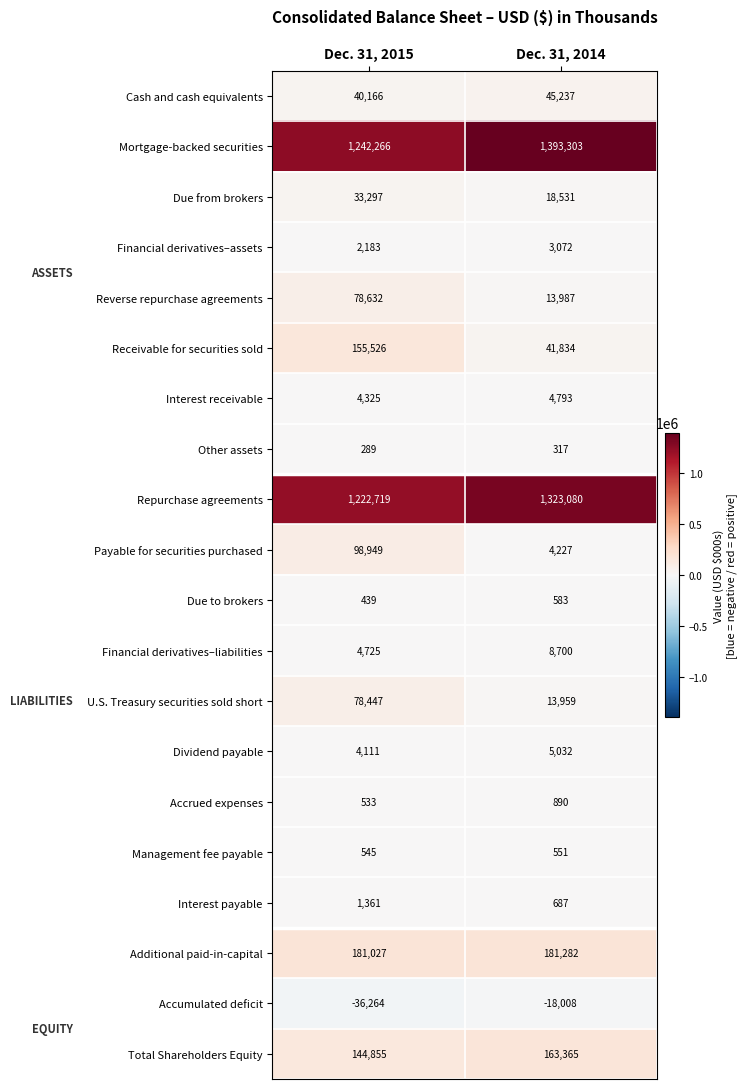

What is the sum of the Mortgage-backed securities values at Dec. 31, 2015 and Dec. 31, 2014?

2635569